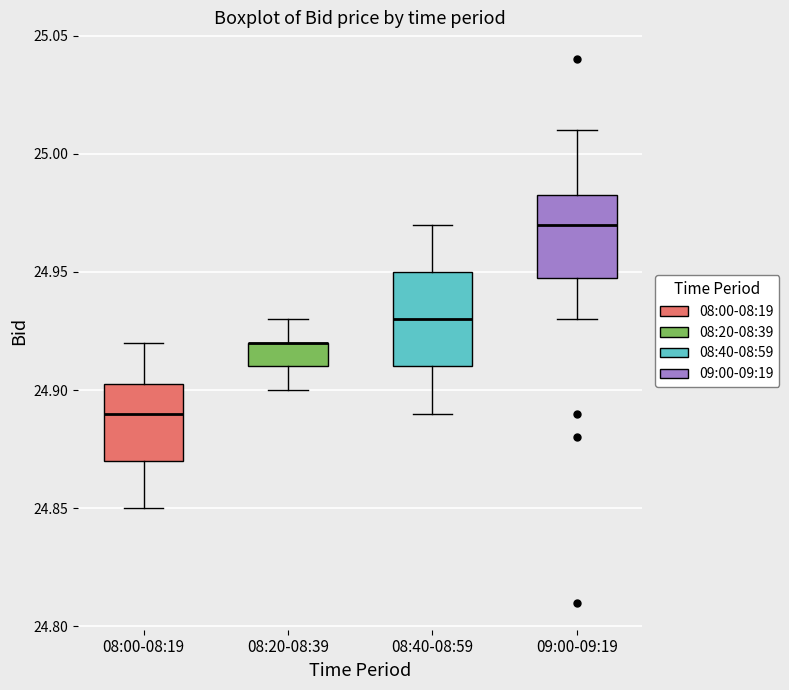

Where does the median line of the box for 09:00-09:19 sit on the y-axis? The values are not printed on the chart, so give them approximately, as read against the axis.

24.970